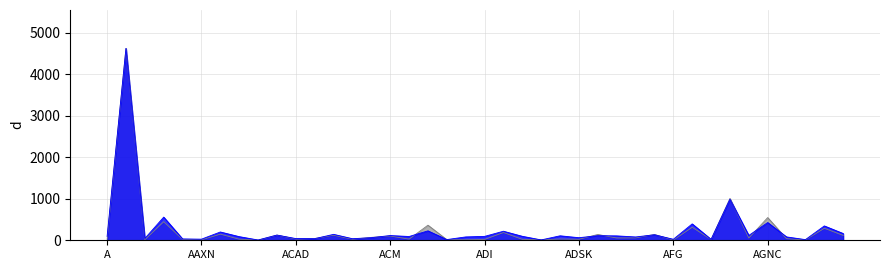

Does the chart display data point markers on the line(s)?

No